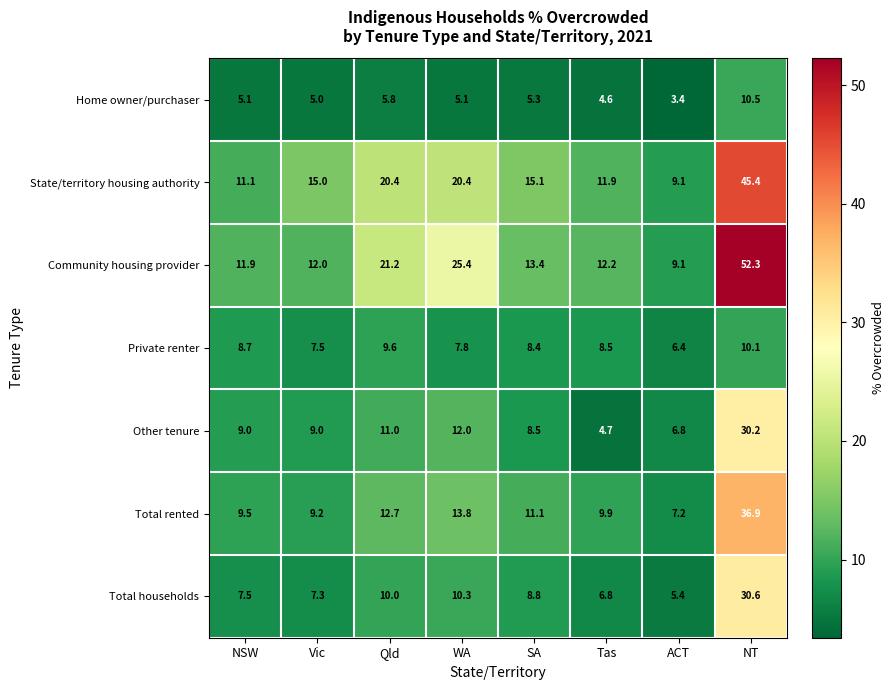

True or false: State/territory housing authority has a value of 15.0 at Vic.

True